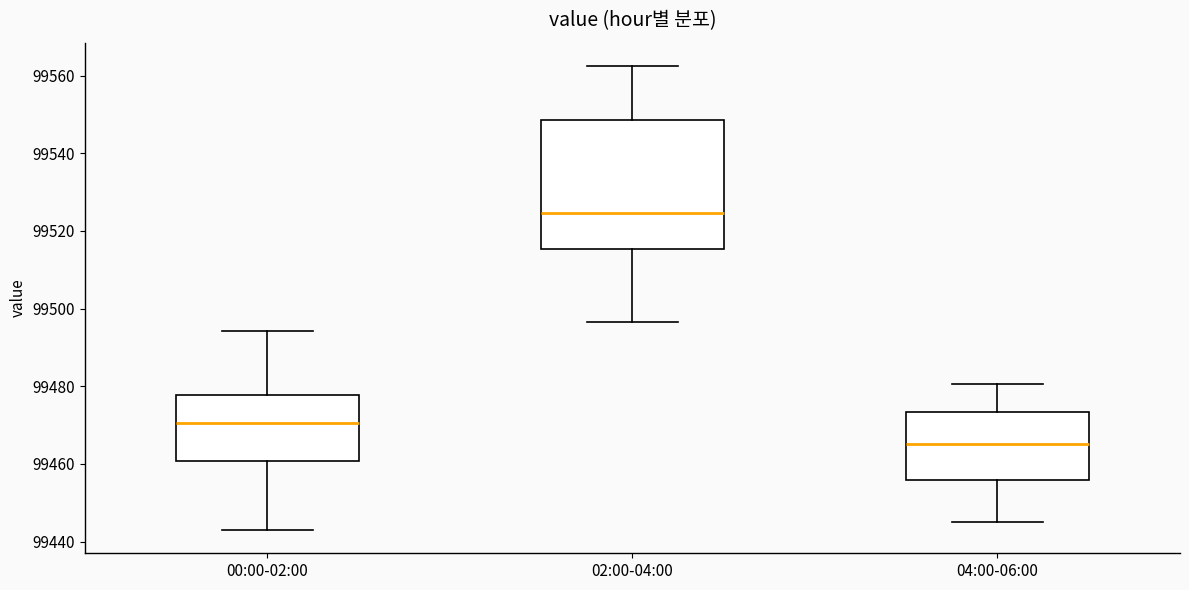

Where is the lower edge of the box for 00:00-02:00 on the y-axis? The values are not printed on the chart, so give them approximately, as read against the axis.

99460